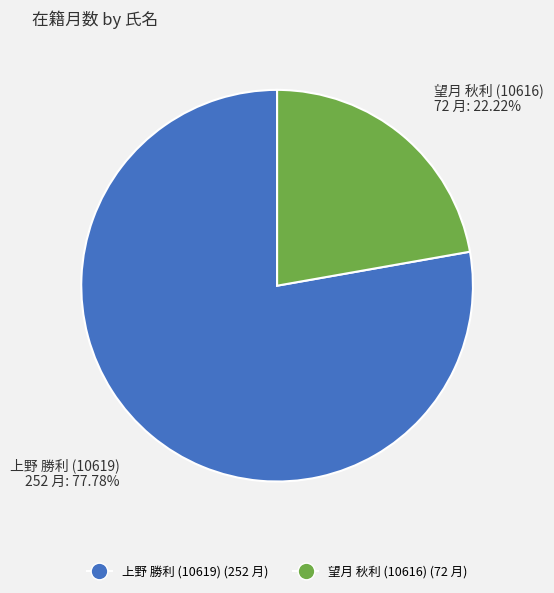

The 望月 秋利 (10616) slice represents 33% of the pie. True or false?

False